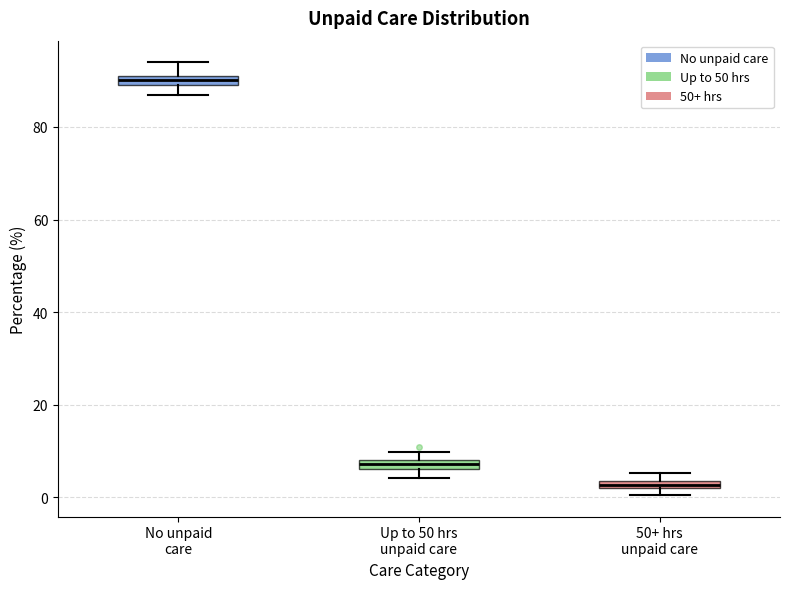

Where does the upper whisker of the box for No unpaid care end on the y-axis? The values are not printed on the chart, so give them approximately, as read against the axis.

94